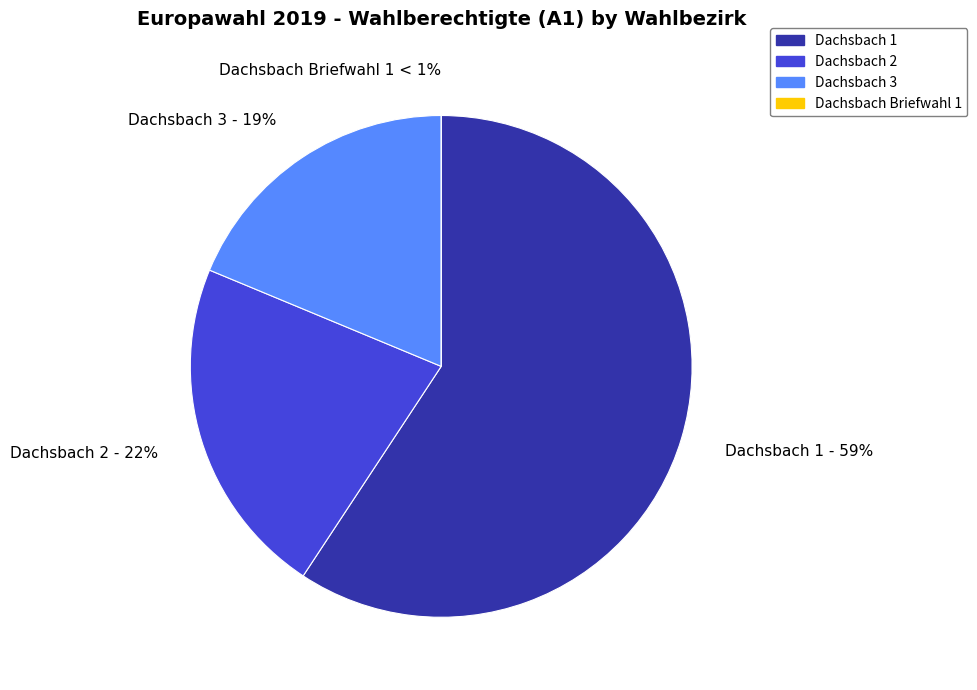

How much of the chart is everything except Dachsbach 3?

81.3%